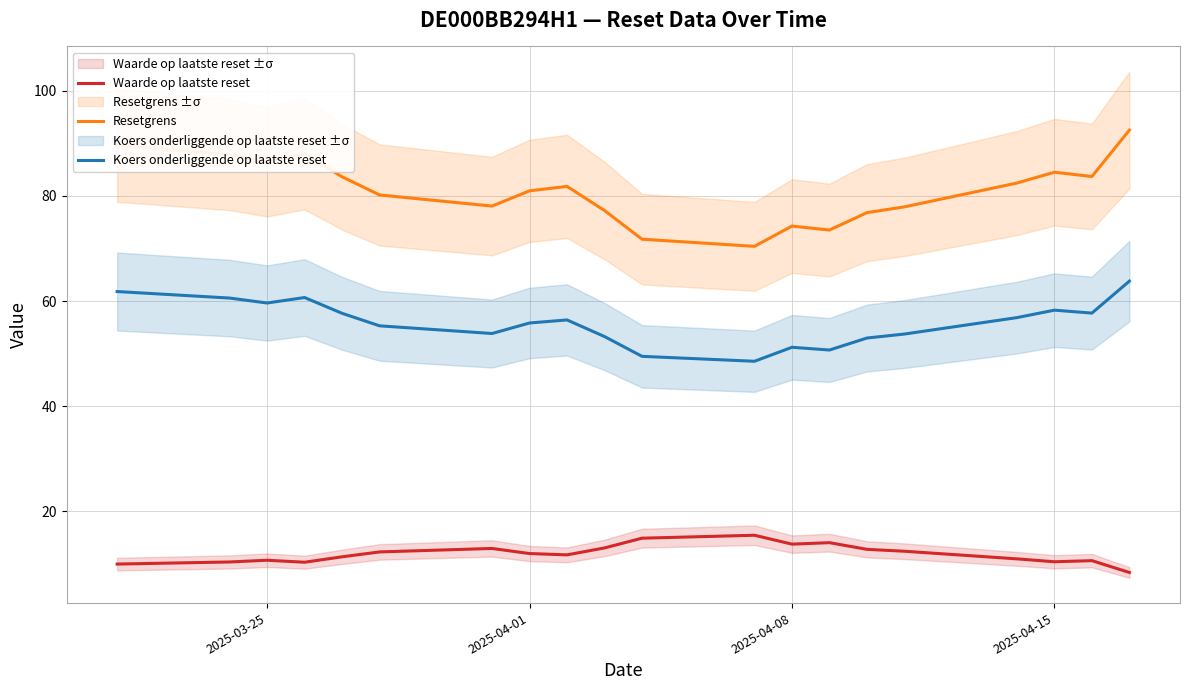

The Koers onderliggende op laatste reset series shows 87.6 at 2025-04-08. True or false?

False